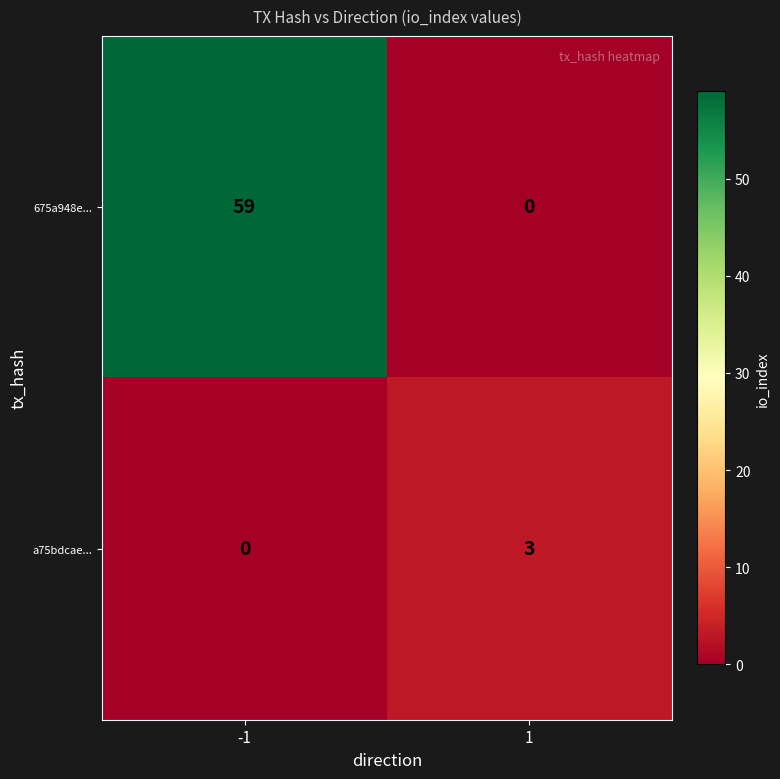

Rank the series by their maximum value, from lowest to highest.

a75bdcae..., 675a948e...